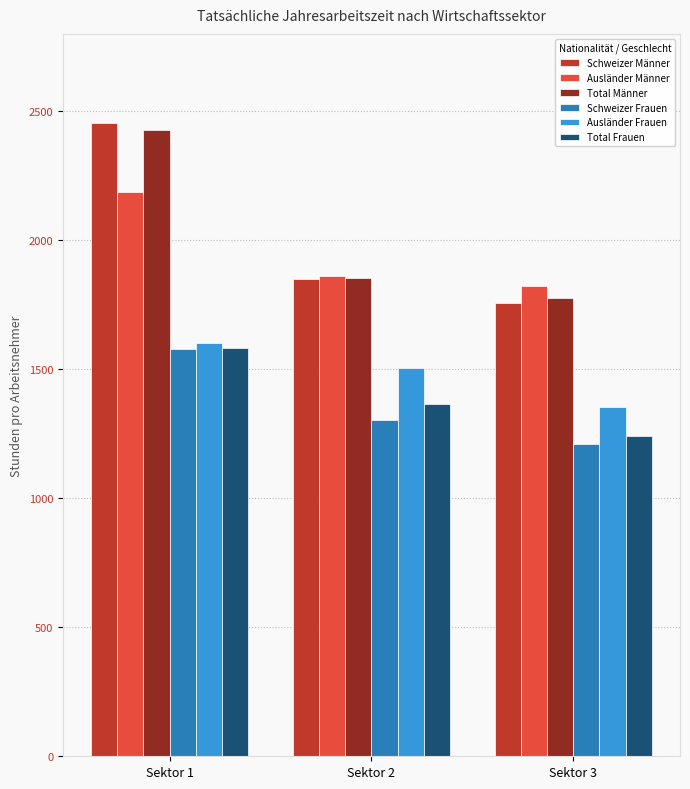

List the labels in order of Schweizer Männer value, largest first.

Sektor 1, Sektor 2, Sektor 3